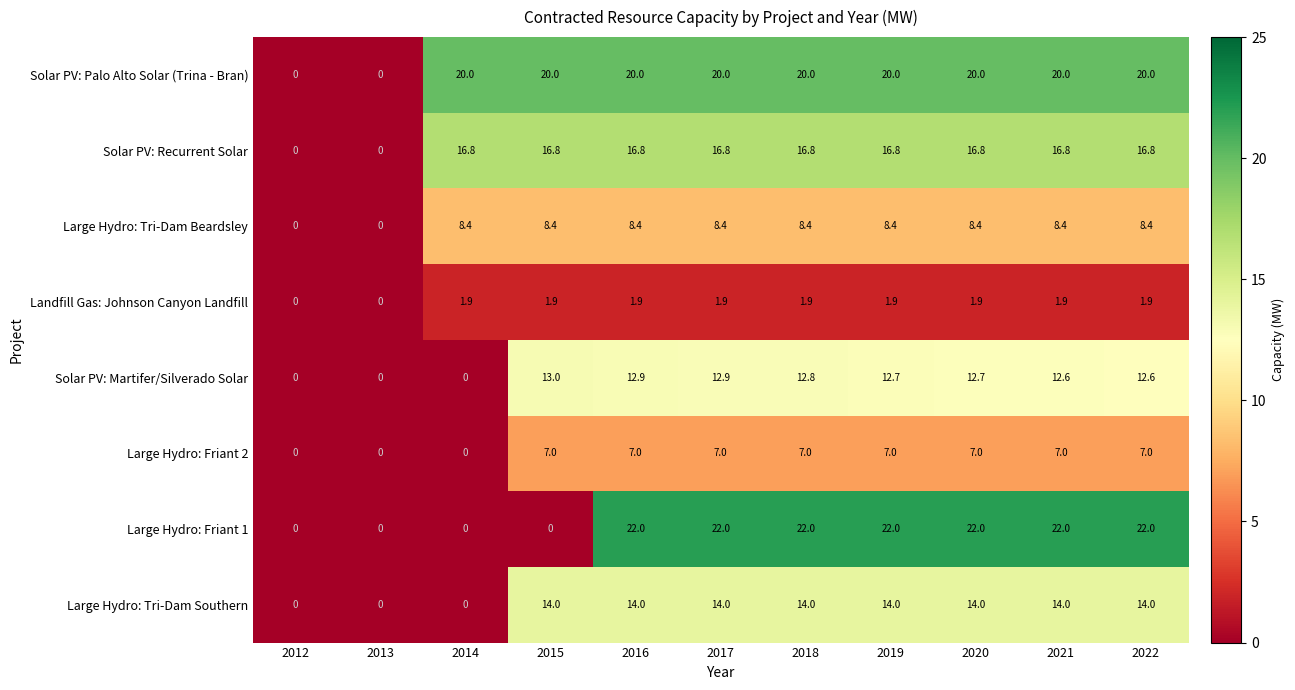

Read the Solar PV: Palo Alto Solar (Trina - Bran) value at 2017.

20.0